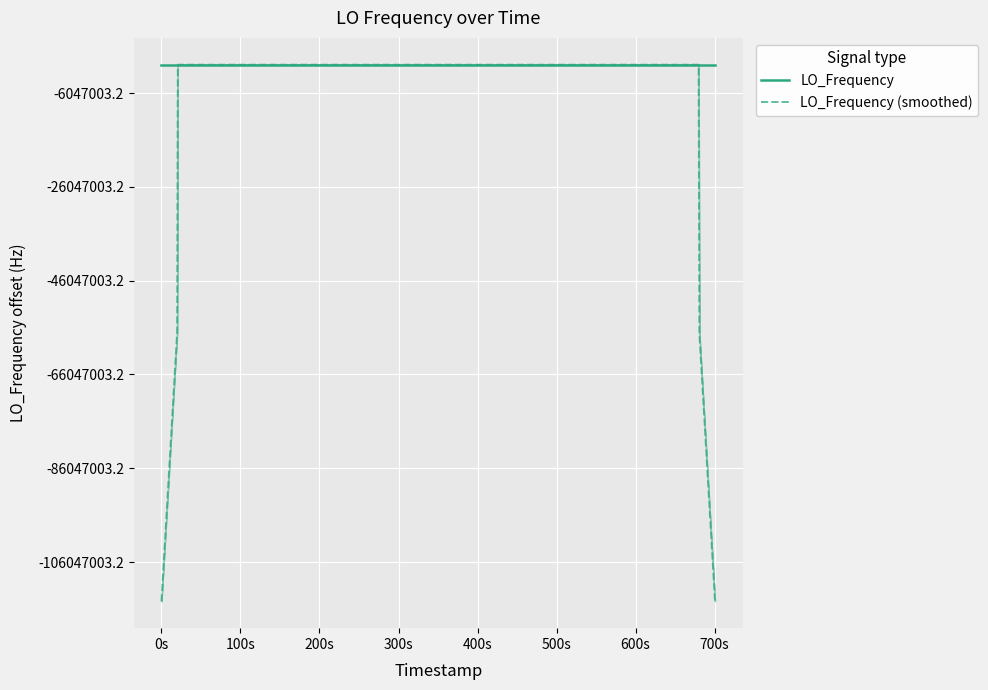

Count the number of data series in this chart.

2